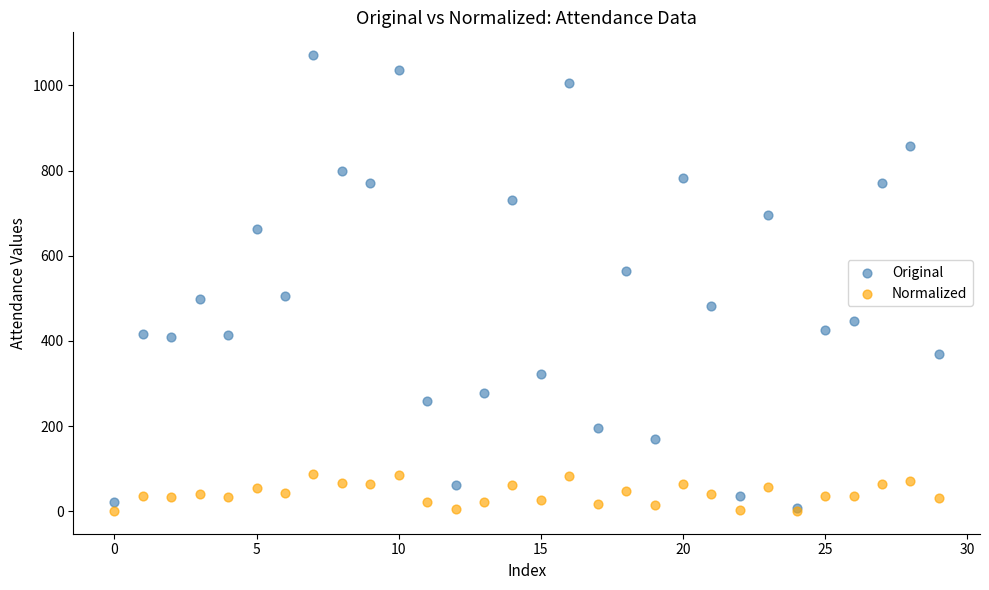

Which series reaches the maximum Y coordinate?

Original